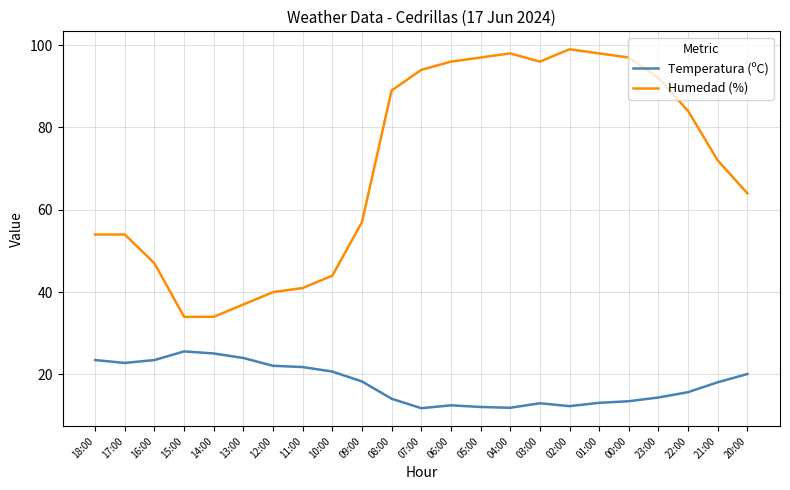

Is this an area chart (filled region under the line)?

No